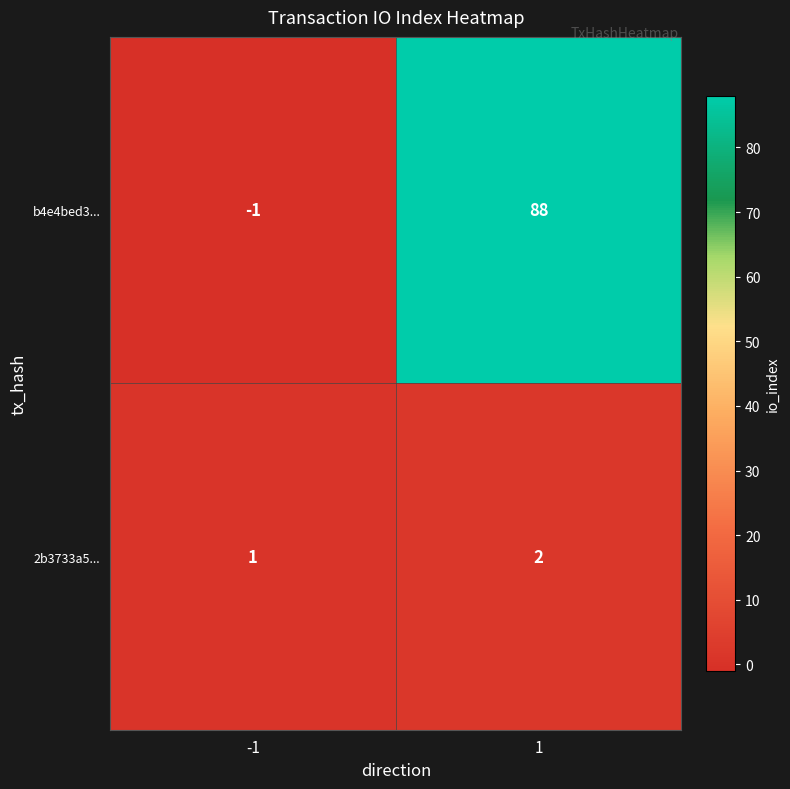

List the series in order of their overall mean, lowest first.

2b3733a5..., b4e4bed3...